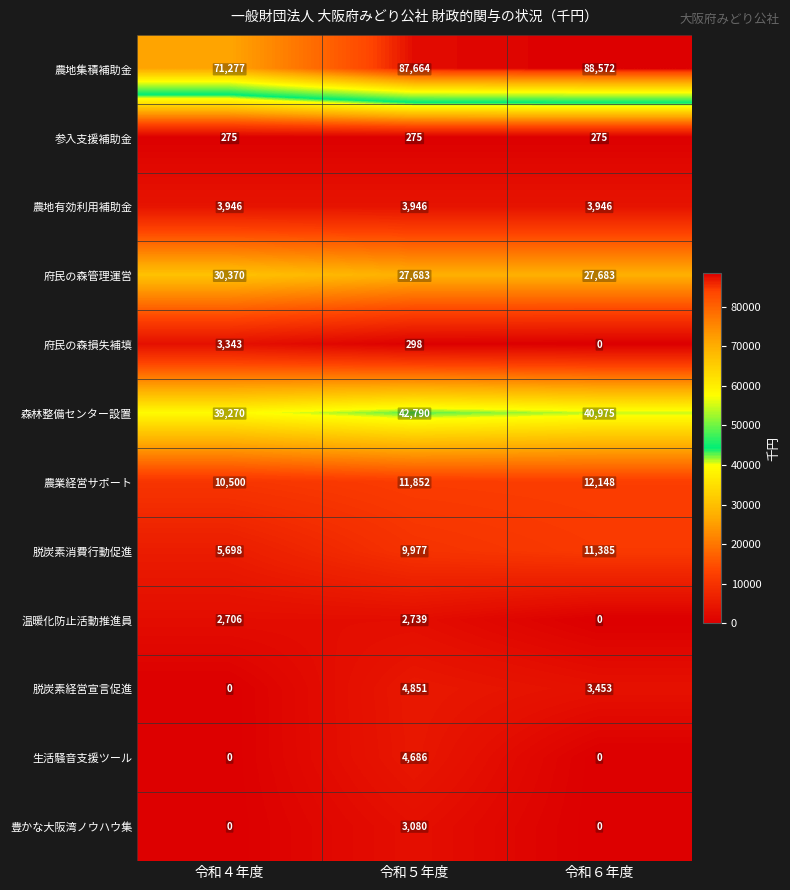

Is it true that 生活騒音支援ツール equals 0 at 令和６年度?

True